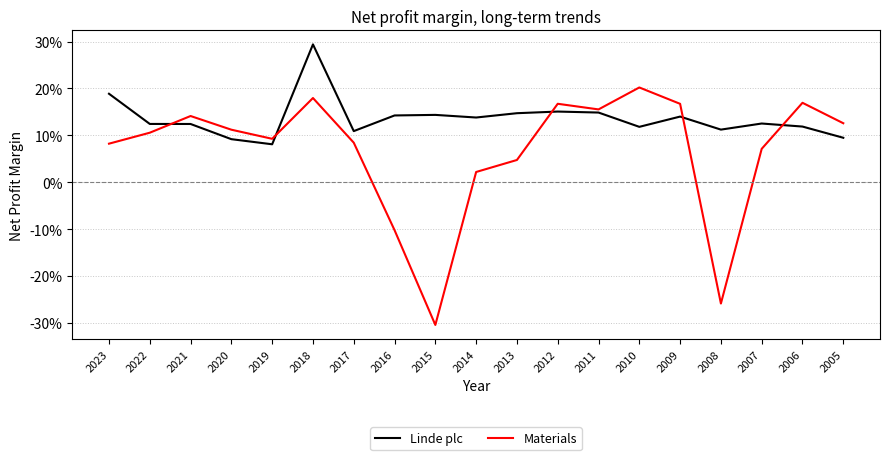

Does the chart display data point markers on the line(s)?

No